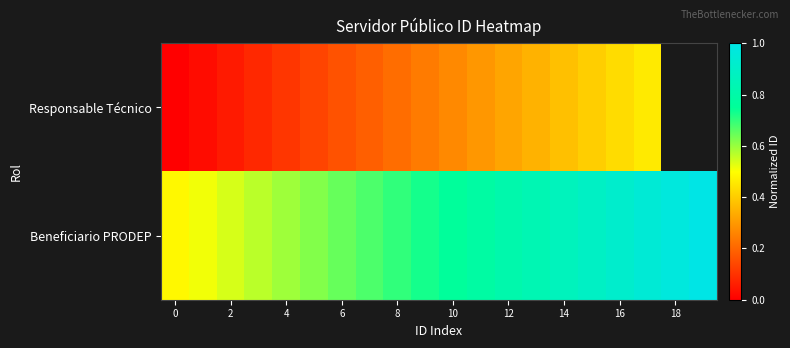

Which series has the largest range (max minus min)?

Beneficiario PRODEP